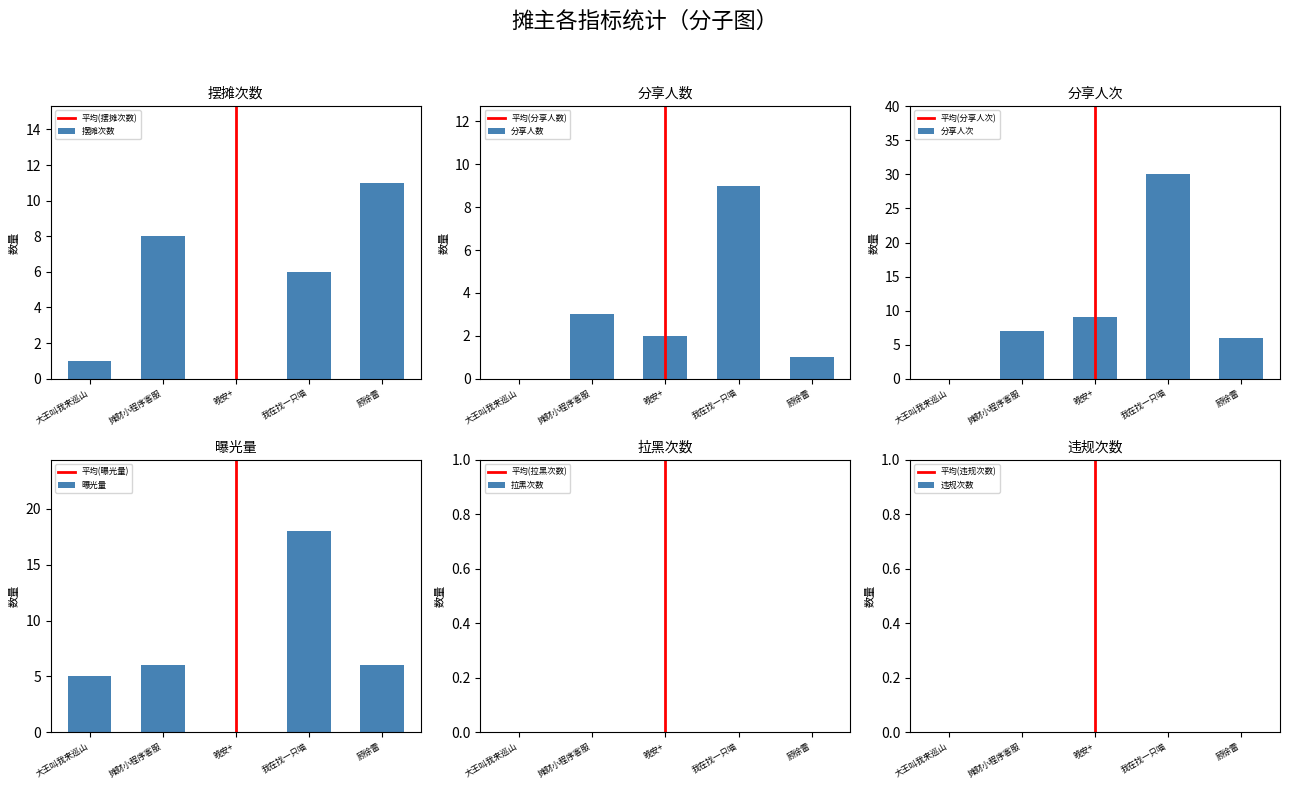

Which series has the largest total across all categories?

分享人次